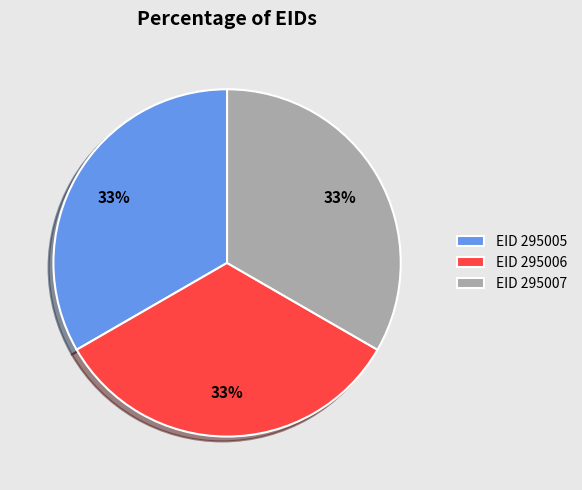

Is it true that EID 295007 is 22% of the pie?

False